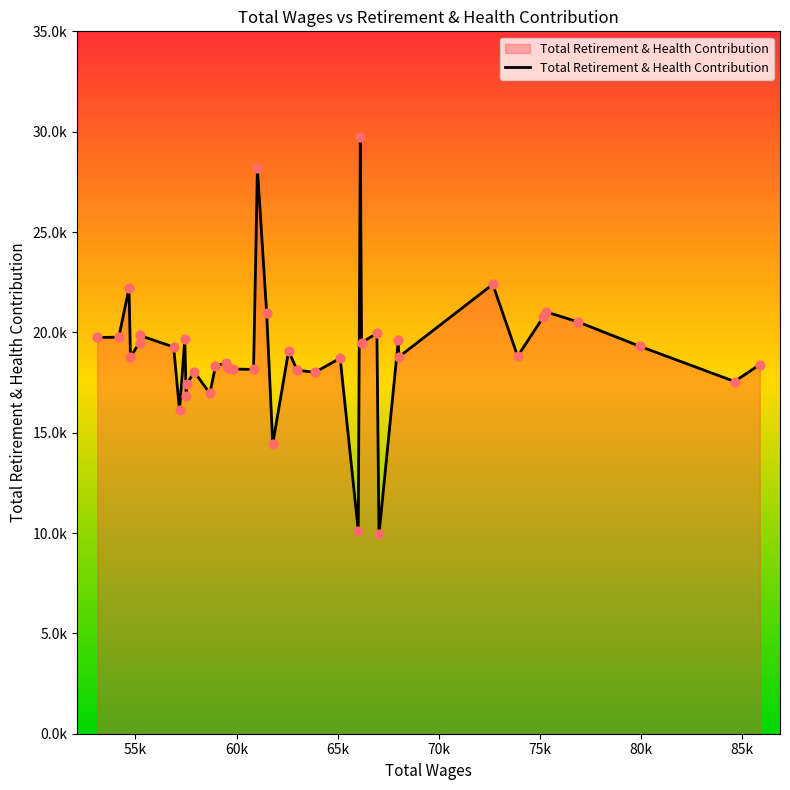

Does the chart have visible grid lines?

No